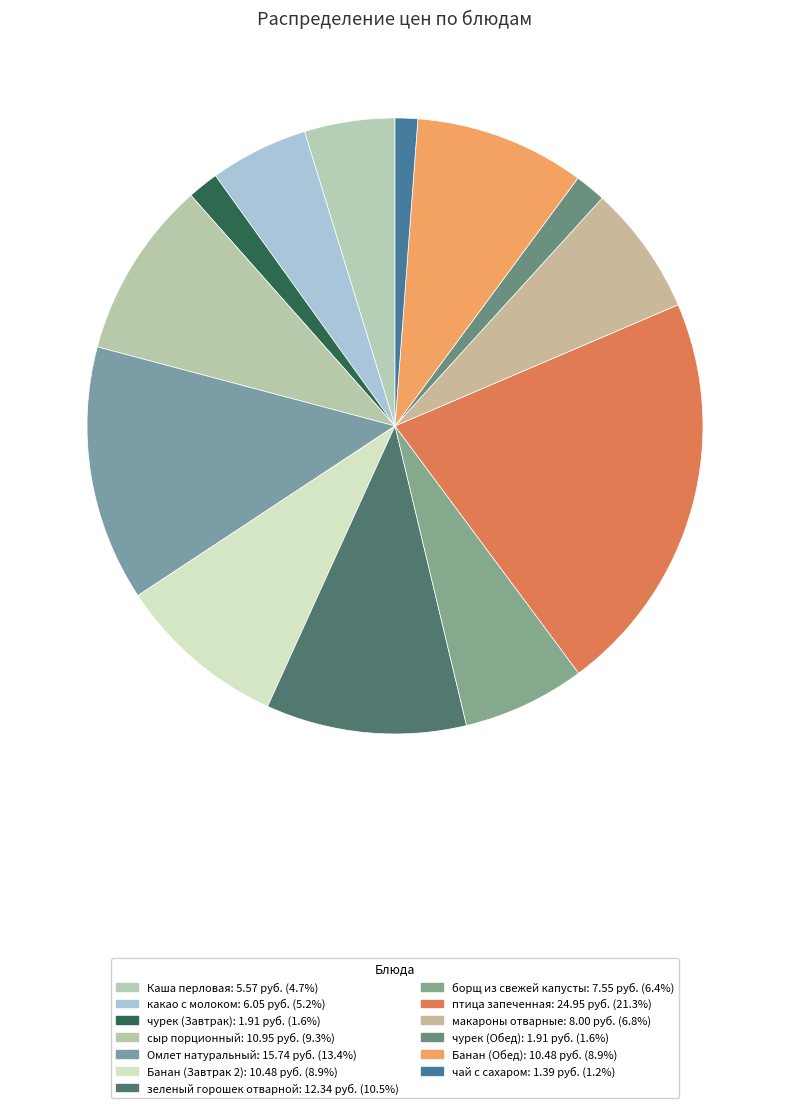

Count the number of slices in the pie.

13